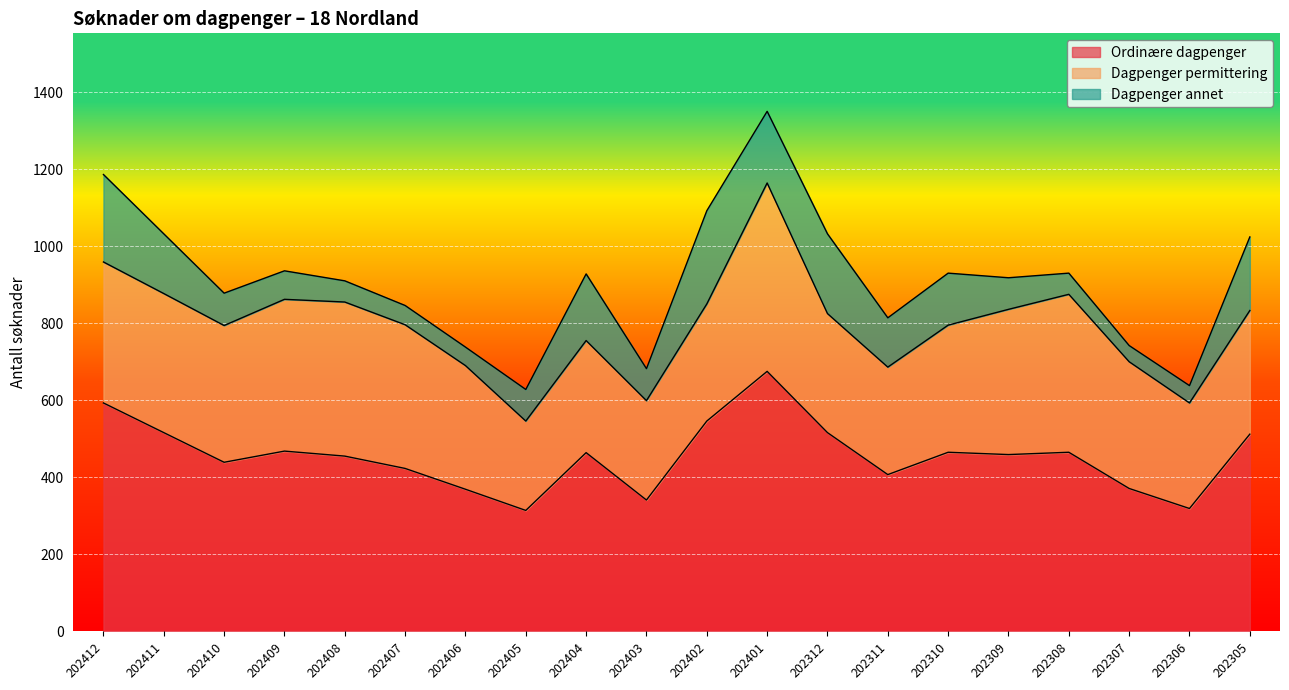

Reading right to left, transcribe all the data shown in this chart.

Ordinære dagpenger: 202305=512	202306=319	202307=371	202308=465	202309=459	202310=465	202311=407	202312=516	202401=675	202402=546	202403=341	202404=464	202405=314	202406=369	202407=423	202408=455	202409=468	202410=439	202411=516	202412=593
Dagpenger permittering: 202305=321	202306=274	202307=329	202308=410	202309=377	202310=330	202311=279	202312=309	202401=489	202402=304	202403=258	202404=291	202405=232	202406=321	202407=373	202408=400	202409=394	202410=355	202411=361	202412=366
Dagpenger annet: 202305=191	202306=45	202307=42	202308=55	202309=82	202310=135	202311=128	202312=207	202401=186	202402=242	202403=83	202404=173	202405=82	202406=48	202407=50	202408=55	202409=74	202410=84	202411=155	202412=227